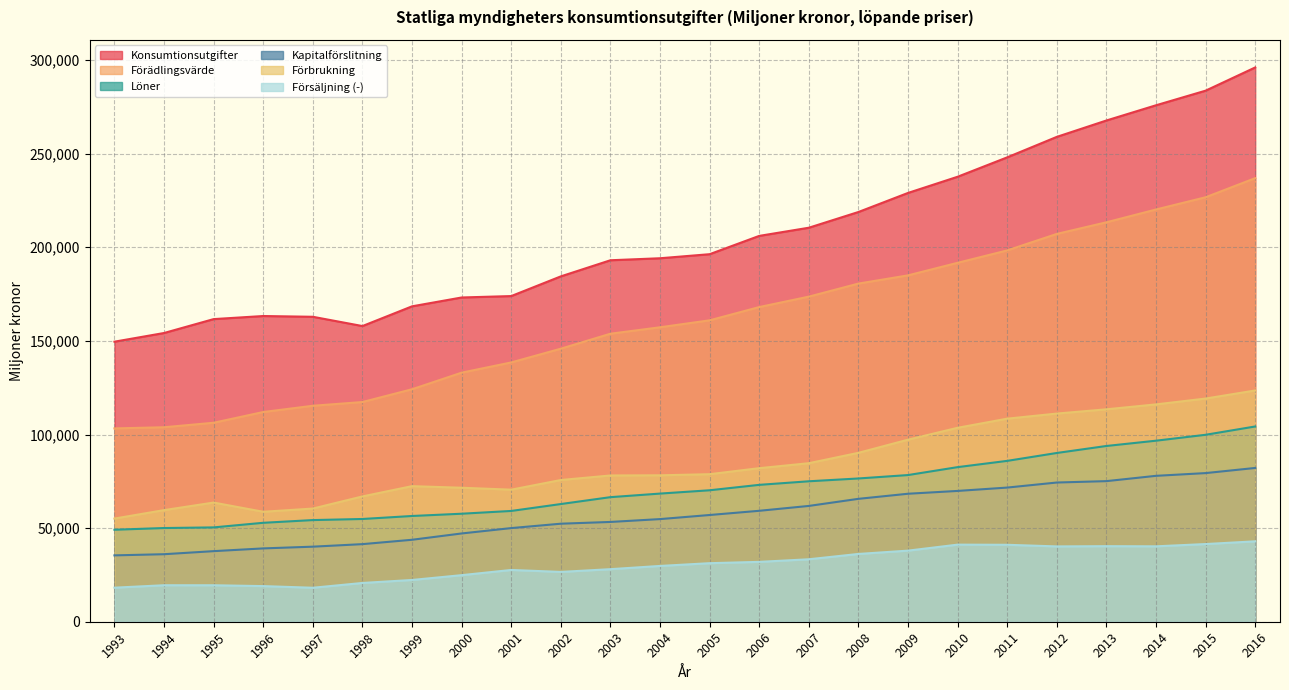

What is the difference between the second highest and minimum values in the Förädlingsvärde series?

123462